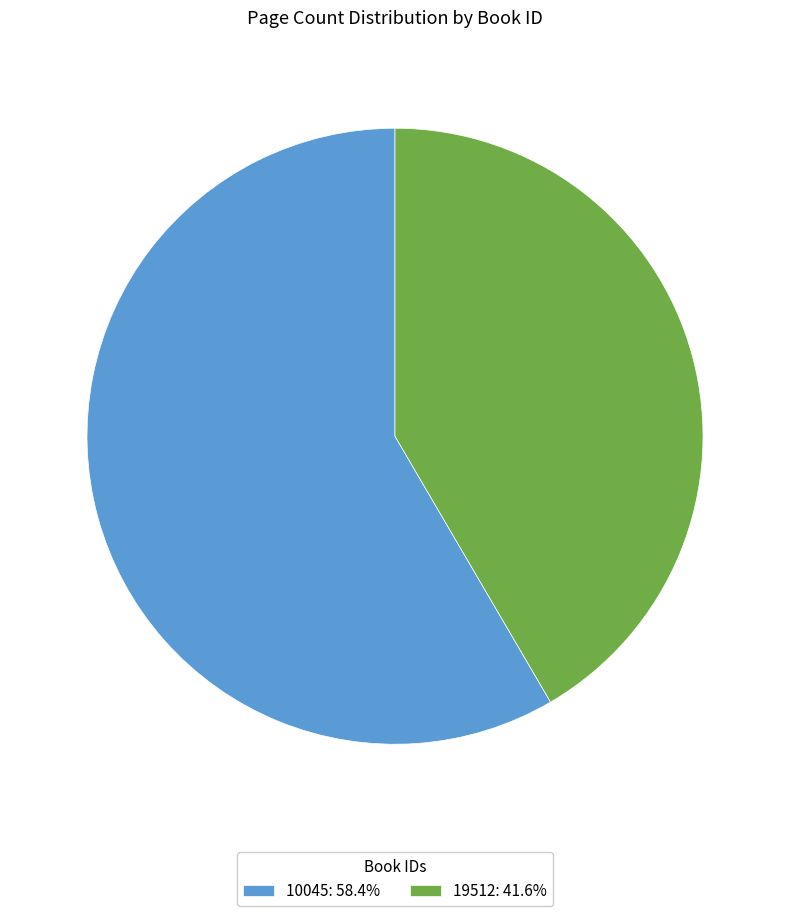

Which slice is the smallest?

19512